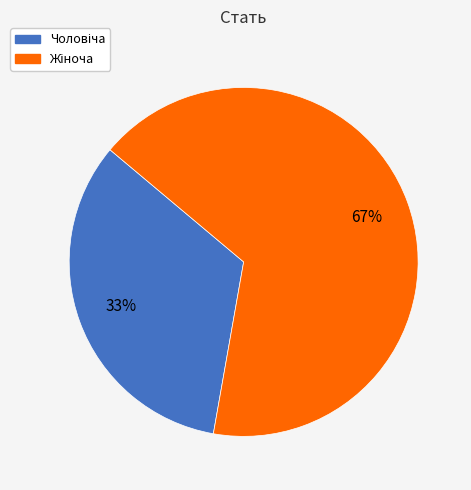

To the nearest percent, what is the average slice percentage?

50%